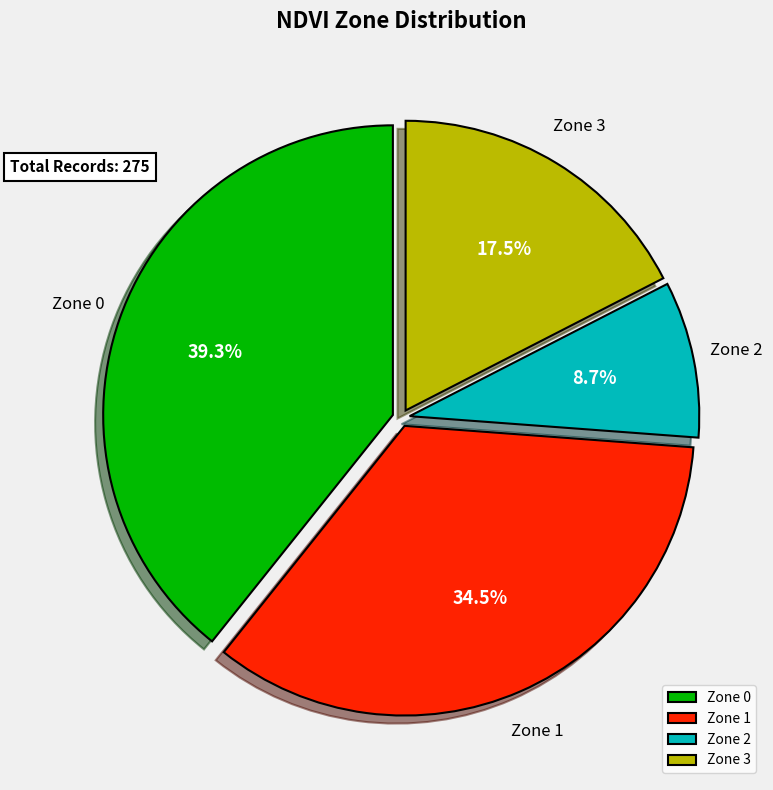

What is the largest slice in the pie chart?

Zone 0